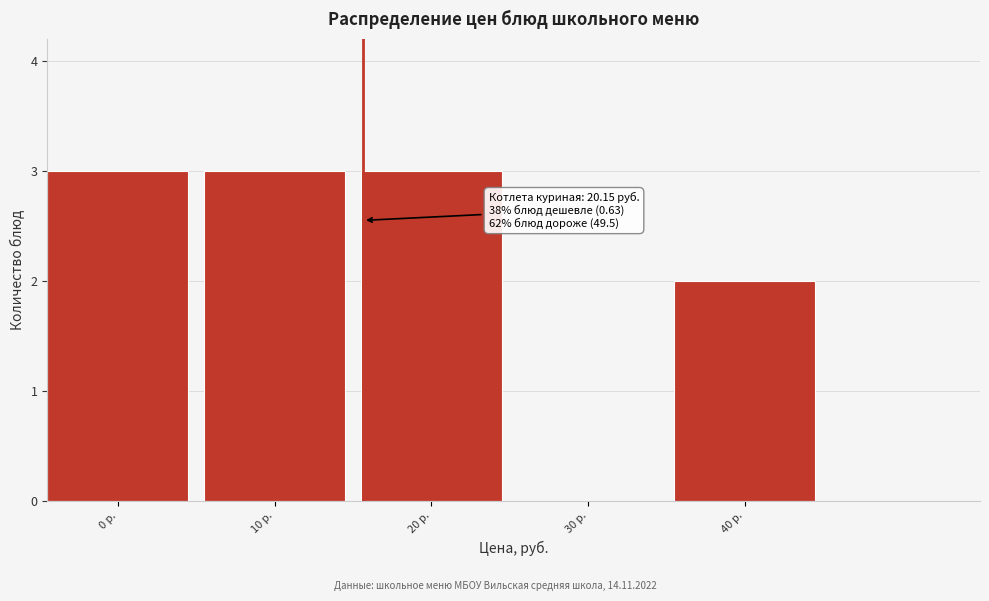

Reading left to right, extract all data points from this chart.

0 р.=3	10 р.=3	20 р.=3	30 р.=0	40 р.=2